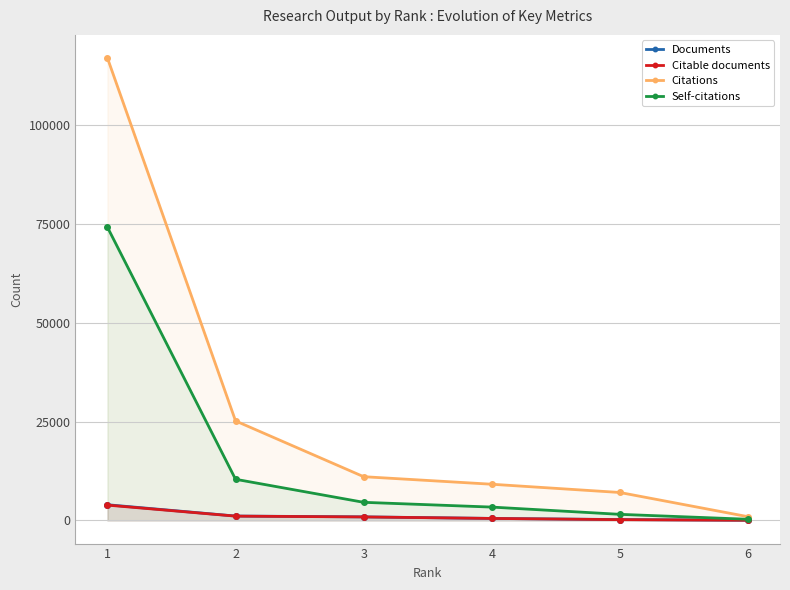

What is the sum of all Citations values?

170234